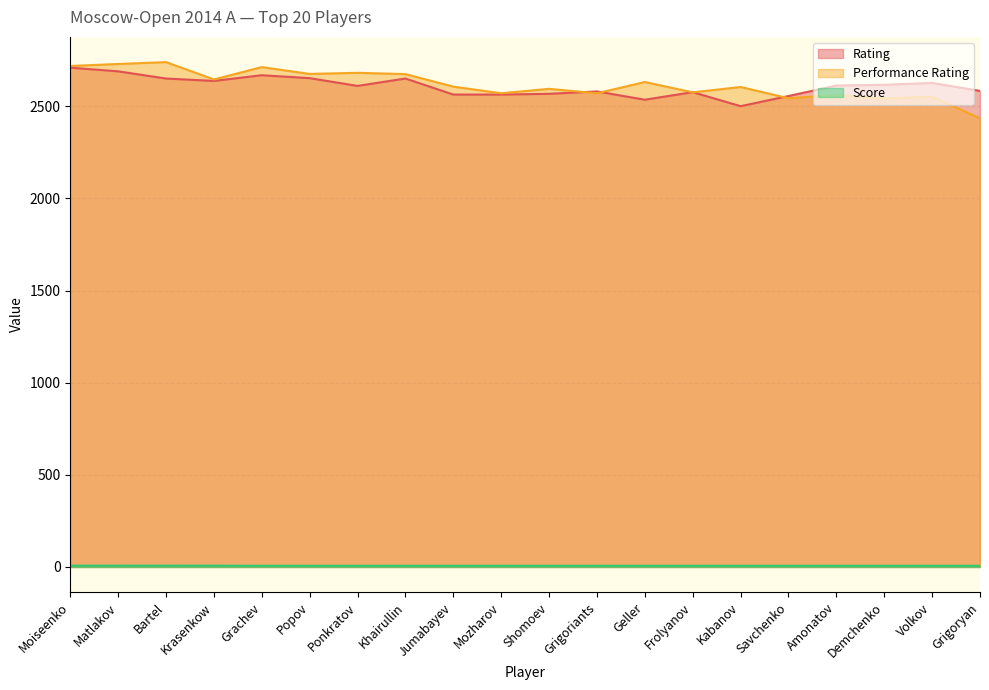

What is the maximum value shown in the chart?

2740.0